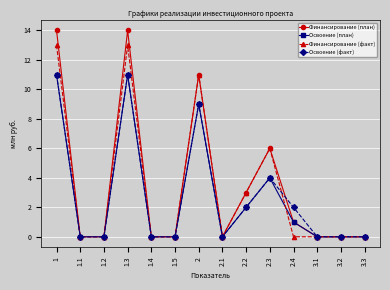

What are all the series names shown in the legend?

Финансирование (план), Освоение (план), Финансирование (факт), Освоение (факт)